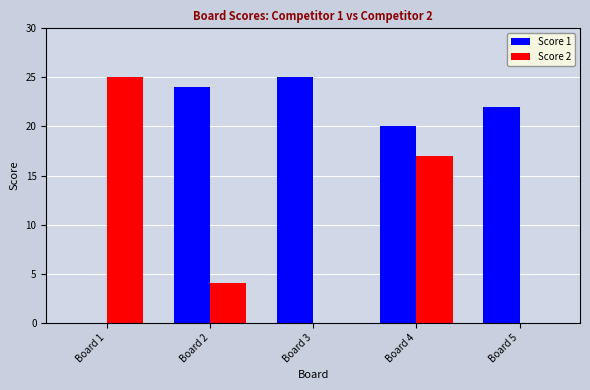

Between Board 1 and Board 2, which series saw the biggest shift?

Score 1